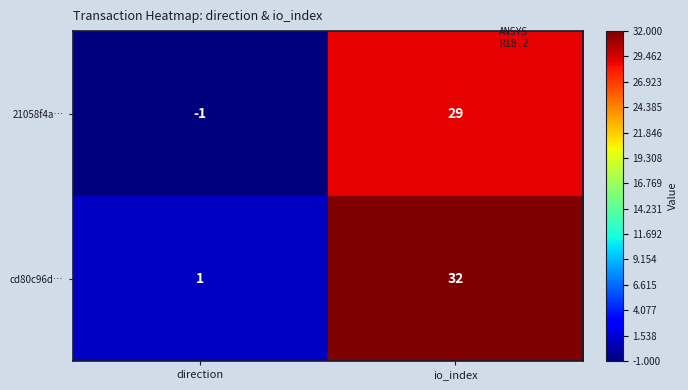

Rank the categories by cd80c96d… value from lowest to highest.

direction, io_index